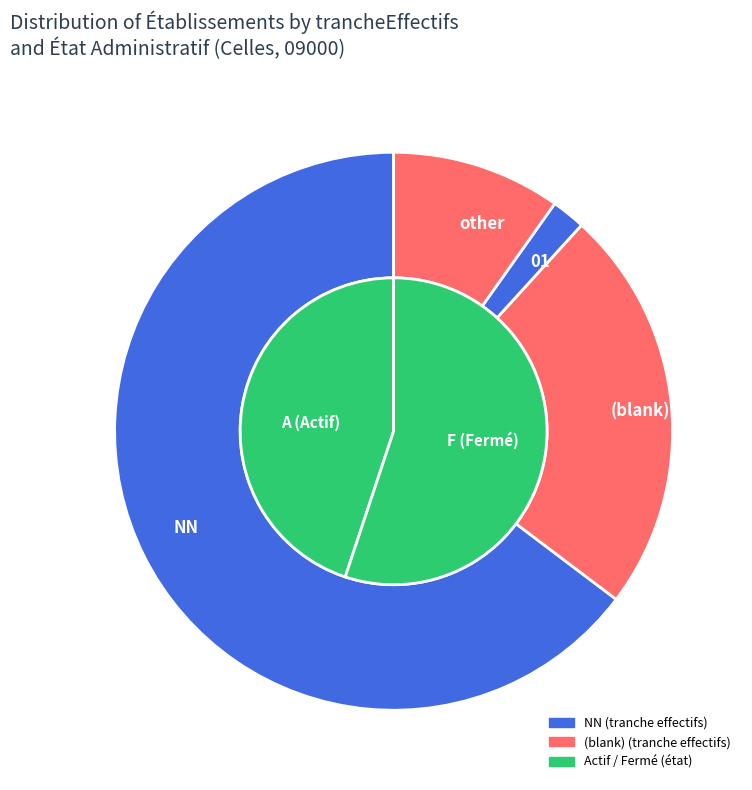

Is the sum of  and NN greater than half?

Yes